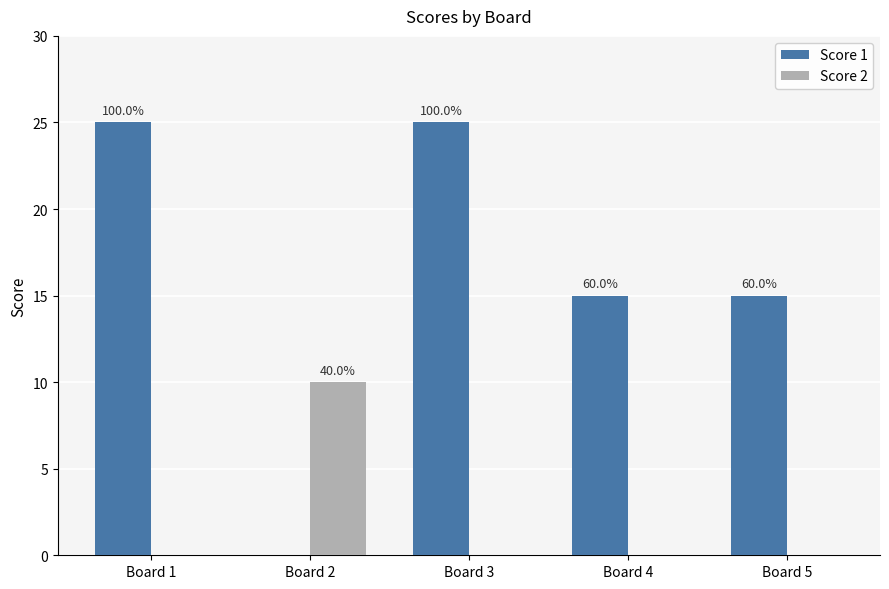

Are the bars grouped side by side (vs. stacked)?

Yes